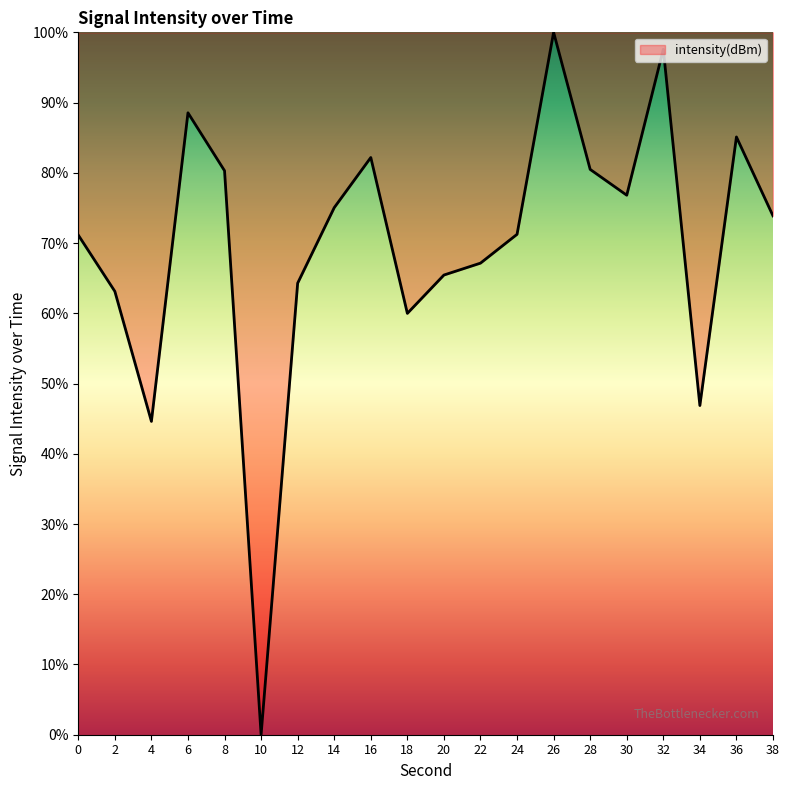

Which label corresponds to the smallest value in the chart?

10